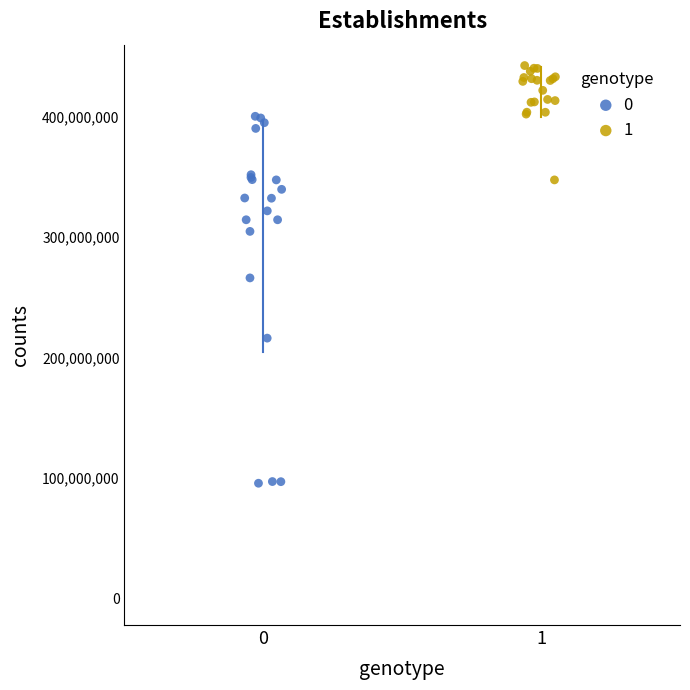

What are all the series names shown in the legend?

0, 1